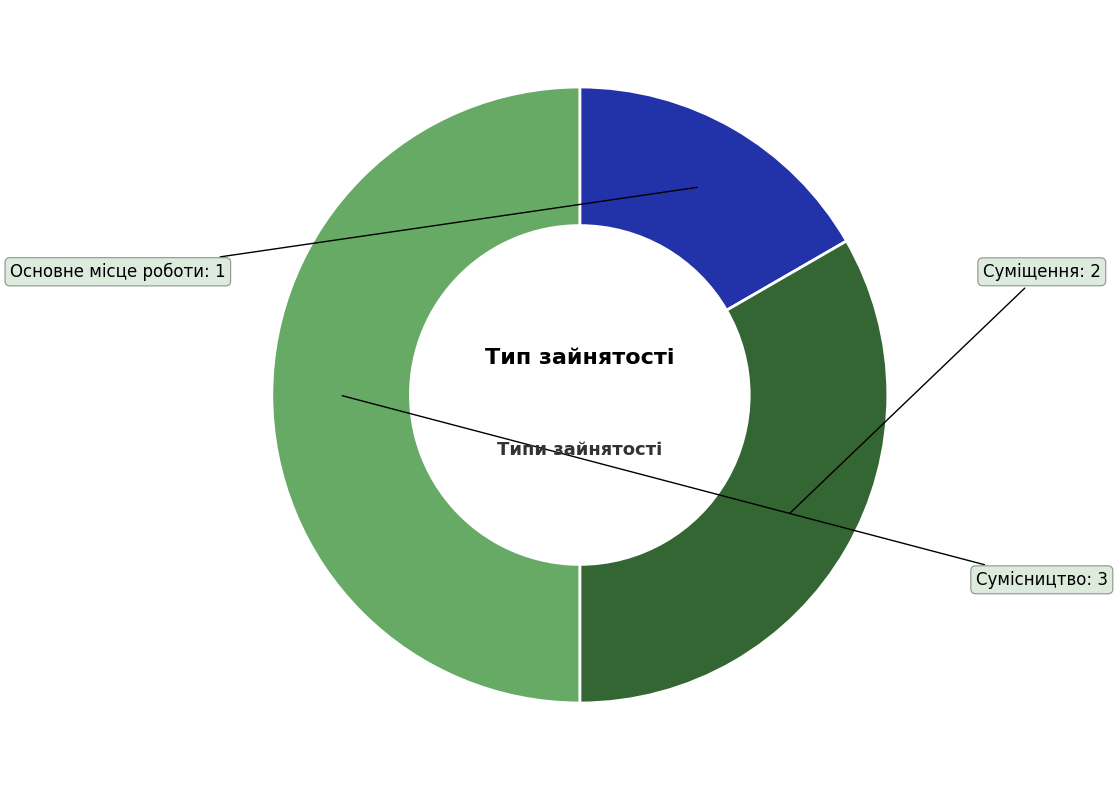

What is the ratio of the value at Основне місце роботи to the value at Сумісництво?

0.3